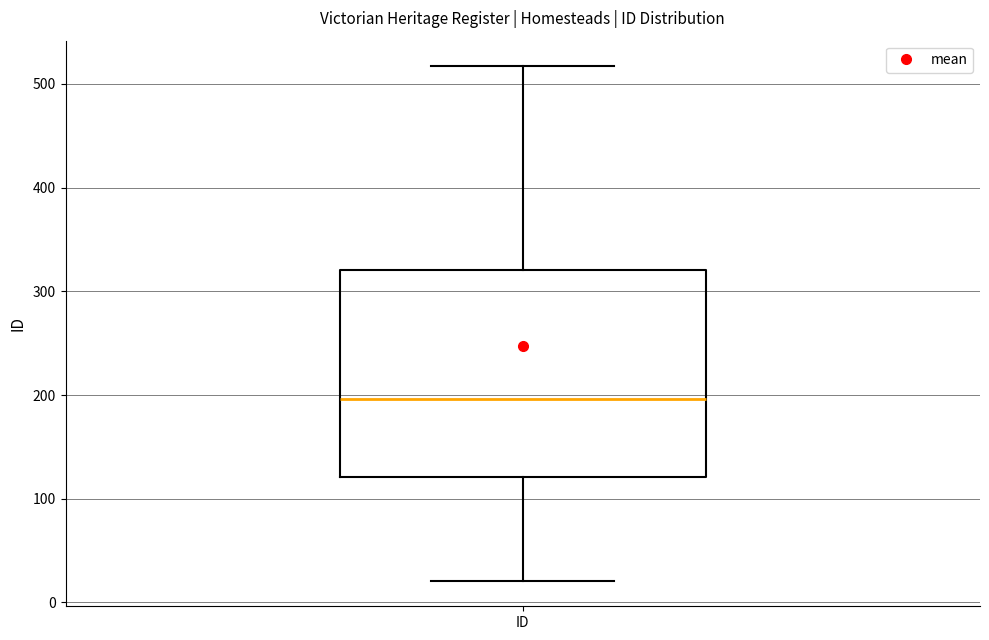

Read this box plot against the y-axis: the position of the median line, the range covered by the box, and the ends of both whiskers. The values are not printed on the chart, so give them approximately, as read against the axis.

median 200, box 120 to 320, whiskers 20 to 520